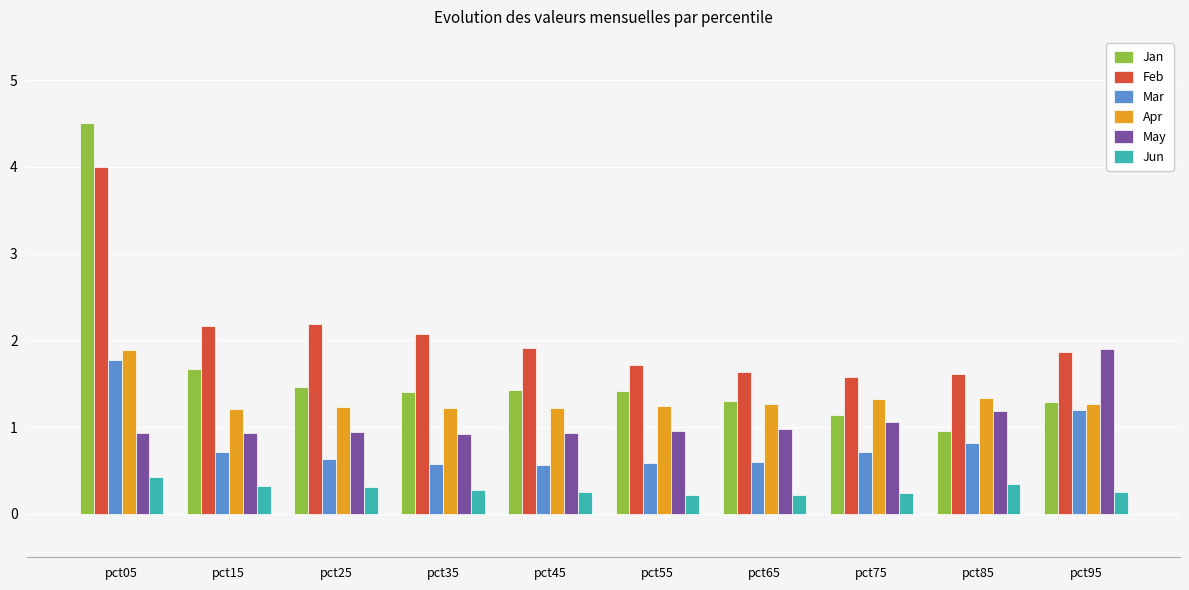

What is the difference between the second highest and second lowest values in the Mar series?

0.6